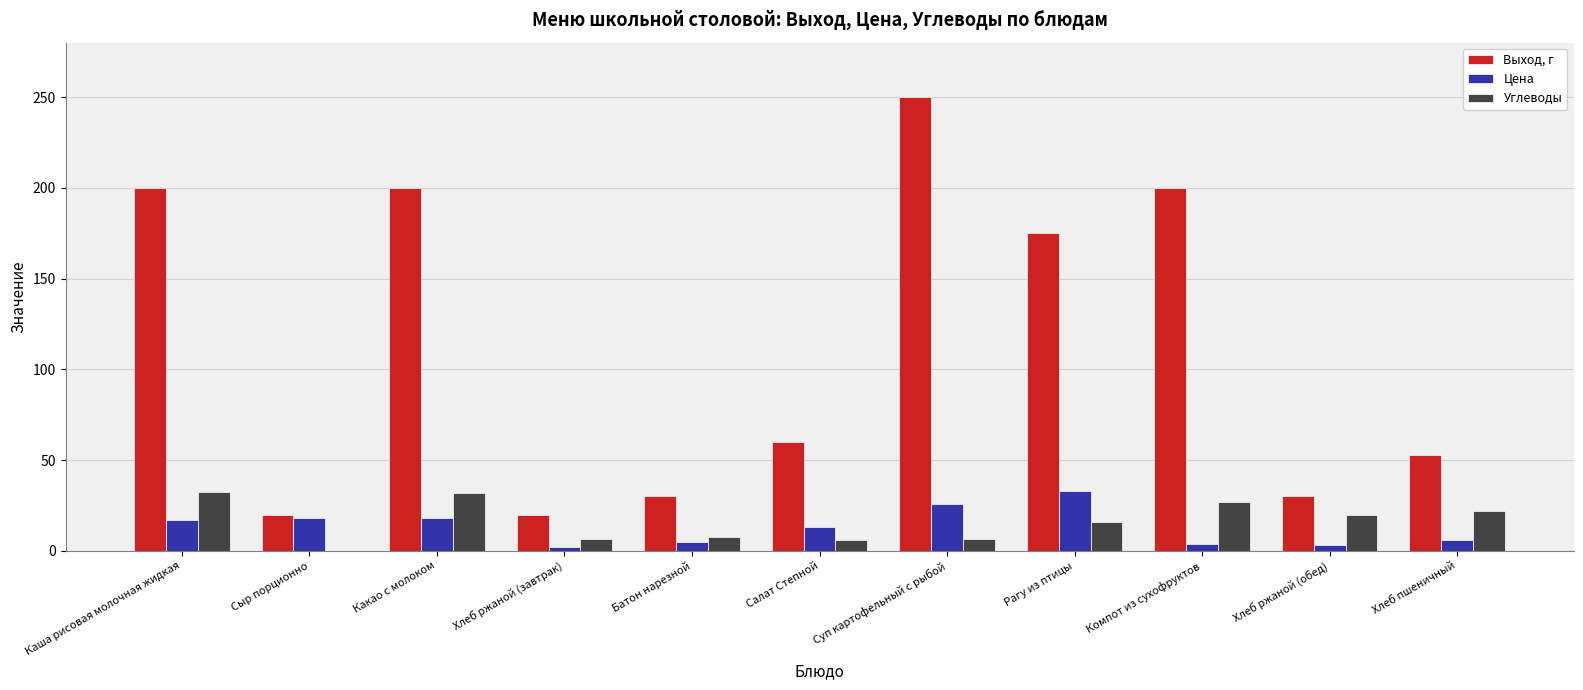

What is the total value across all series at Хлеб ржаной (обед)?

53.1